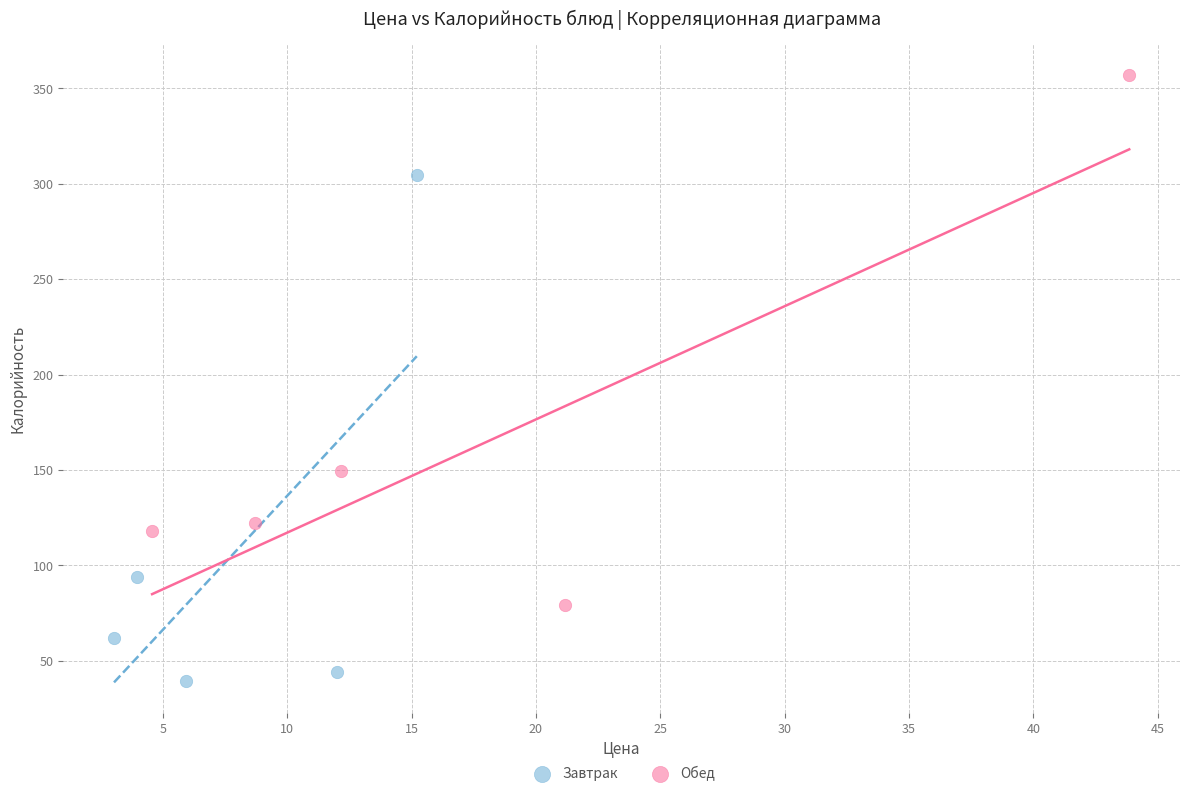

Which series reaches the maximum Y coordinate?

Обед